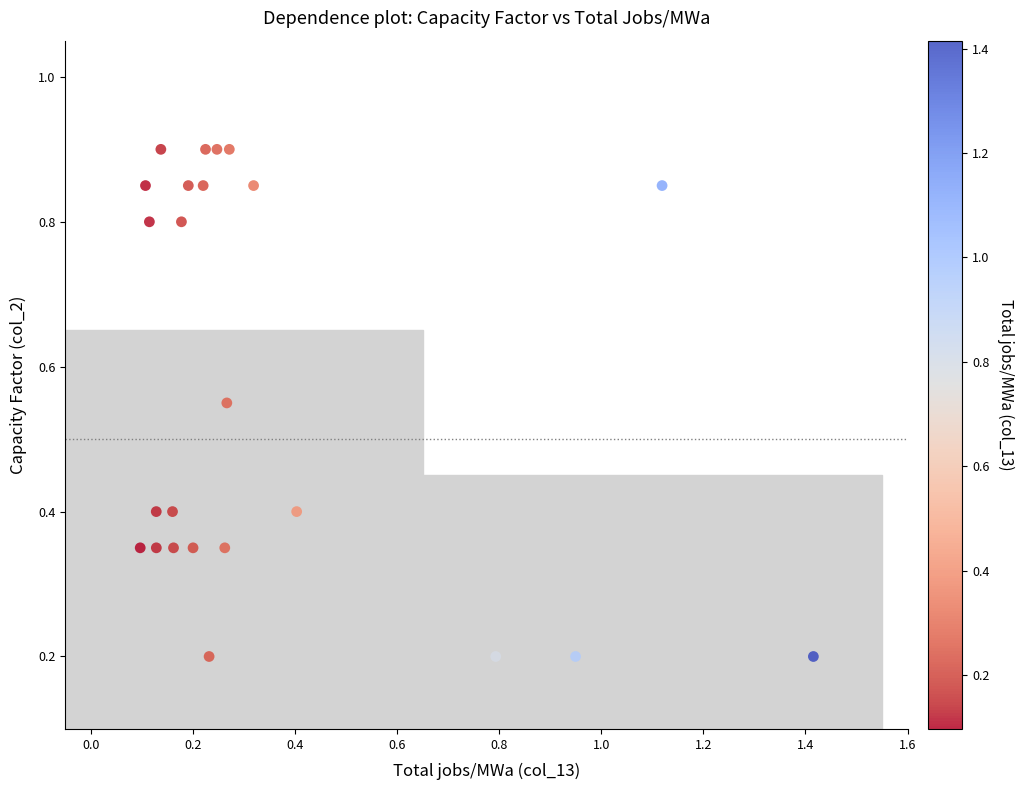

What is the range of X values (max minus min)?

1.3